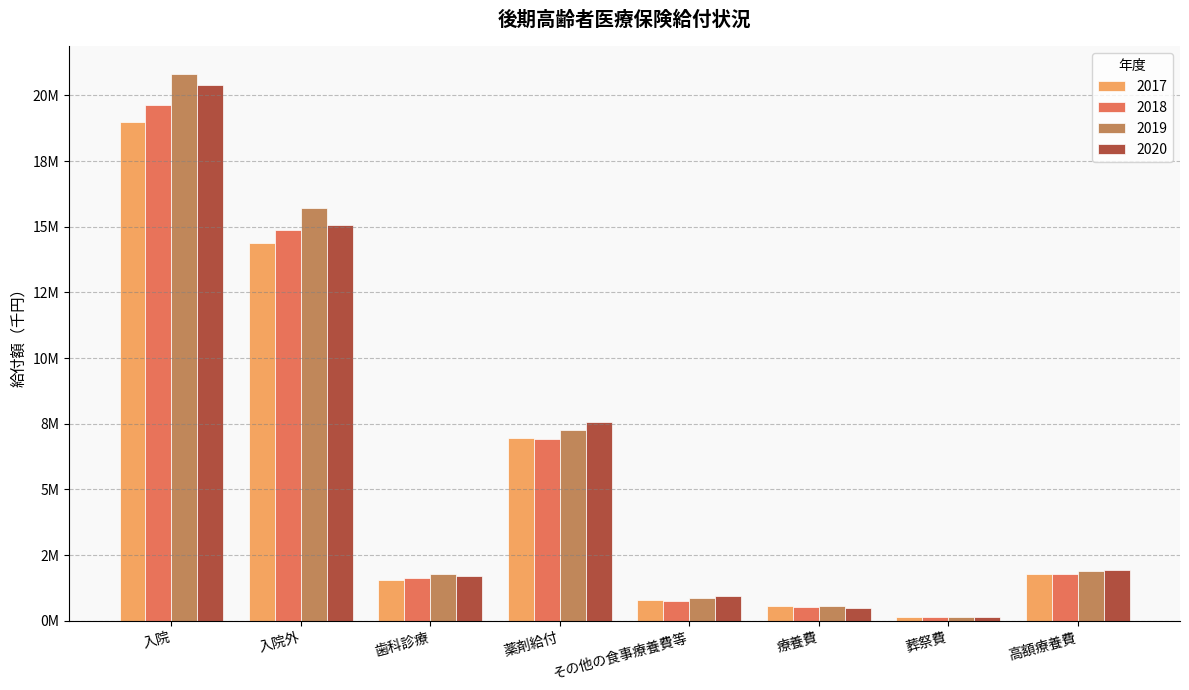

What is the value of the 2020 bar at the 1st from the left?

20383341.5